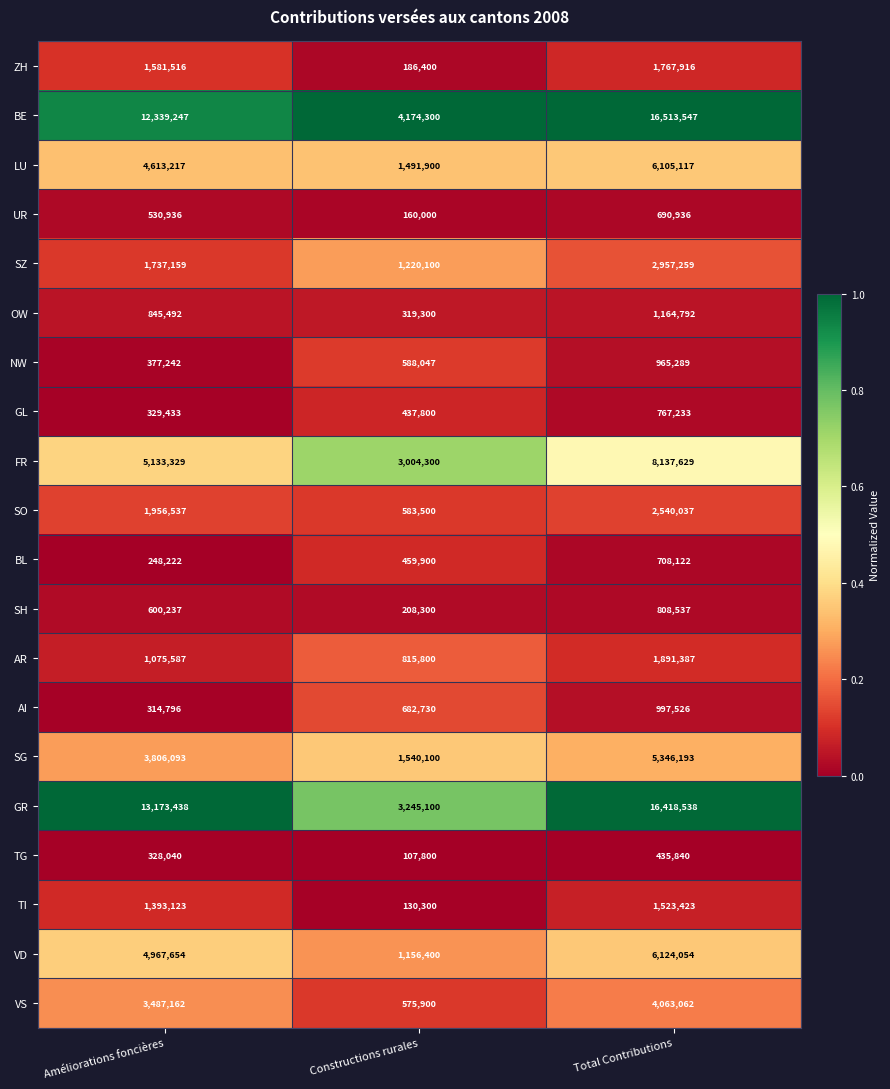

List the series in order of their peak value, lowest first.

TG, UR, BL, GL, SH, NW, AI, OW, TI, ZH, AR, SO, SZ, VS, SG, LU, VD, FR, GR, BE